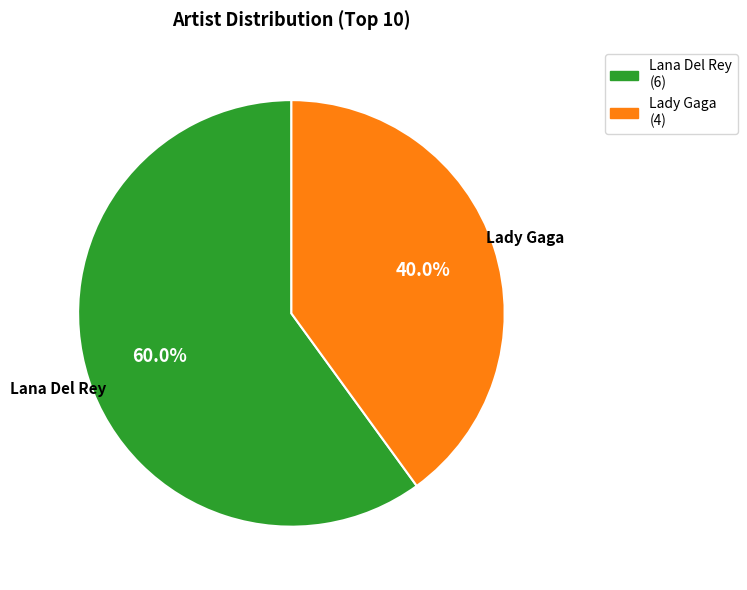

Does Lana Del Rey account for over 50% of the chart?

Yes